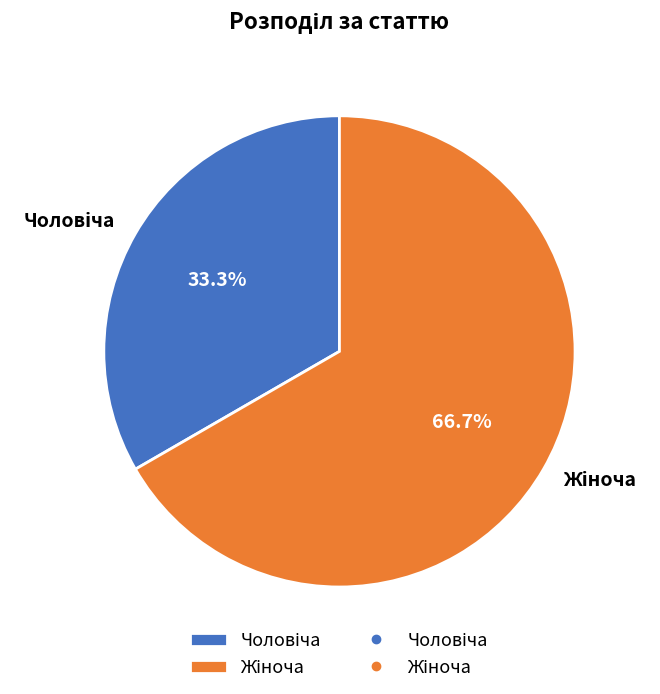

Does any single category account for the majority?

Yes